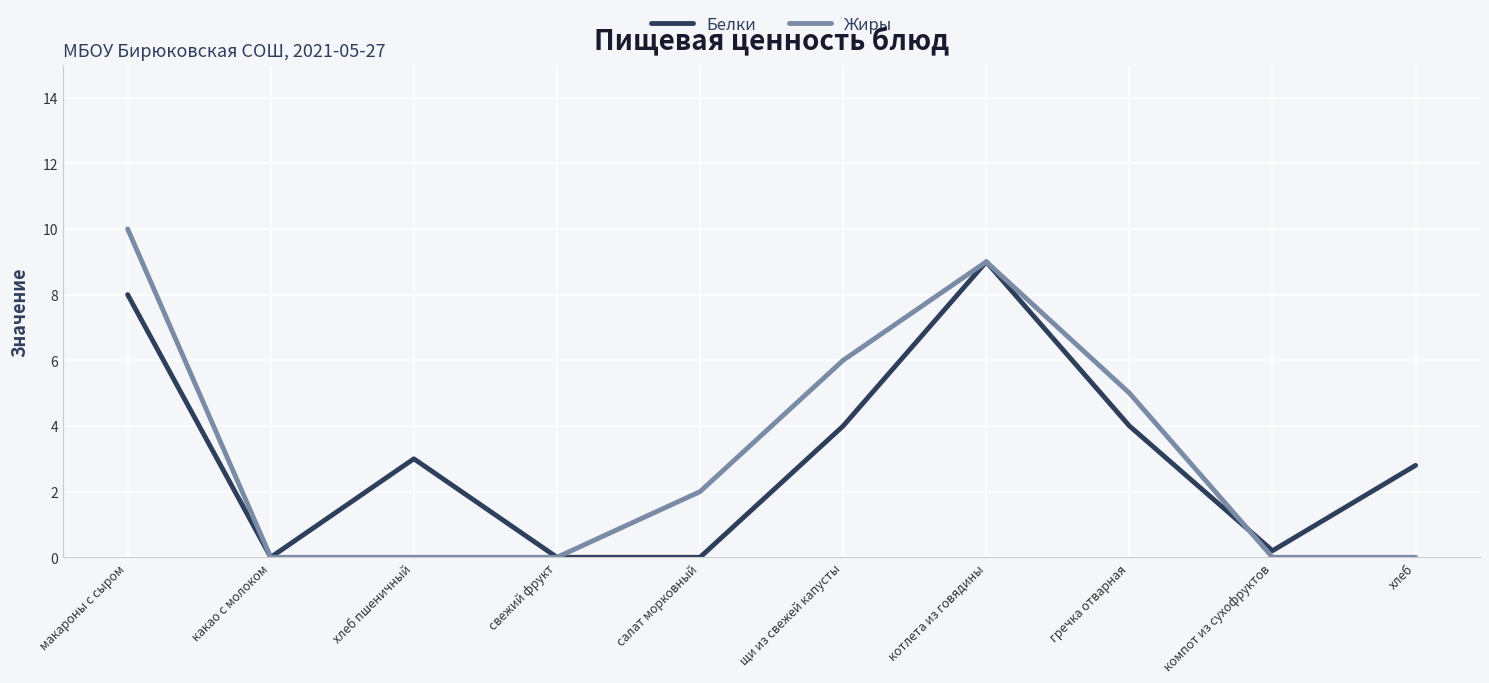

Reading left to right, what are all the values shown in this chart?

Белки: макароны с сыром=8.0	какао с молоком=0.0	хлеб пшеничный=3.0	свежий фрукт=0.0	салат морковный=0.0	щи из свежей капусты=4.0	котлета из говядины=9.0	гречка отварная=4.0	компот из сухофруктов=0.2	хлеб=2.8
Жиры: макароны с сыром=10.0	какао с молоком=0.0	хлеб пшеничный=0.0	свежий фрукт=0.0	салат морковный=2.0	щи из свежей капусты=6.0	котлета из говядины=9.0	гречка отварная=5.0	компот из сухофруктов=0.0	хлеб=0.0